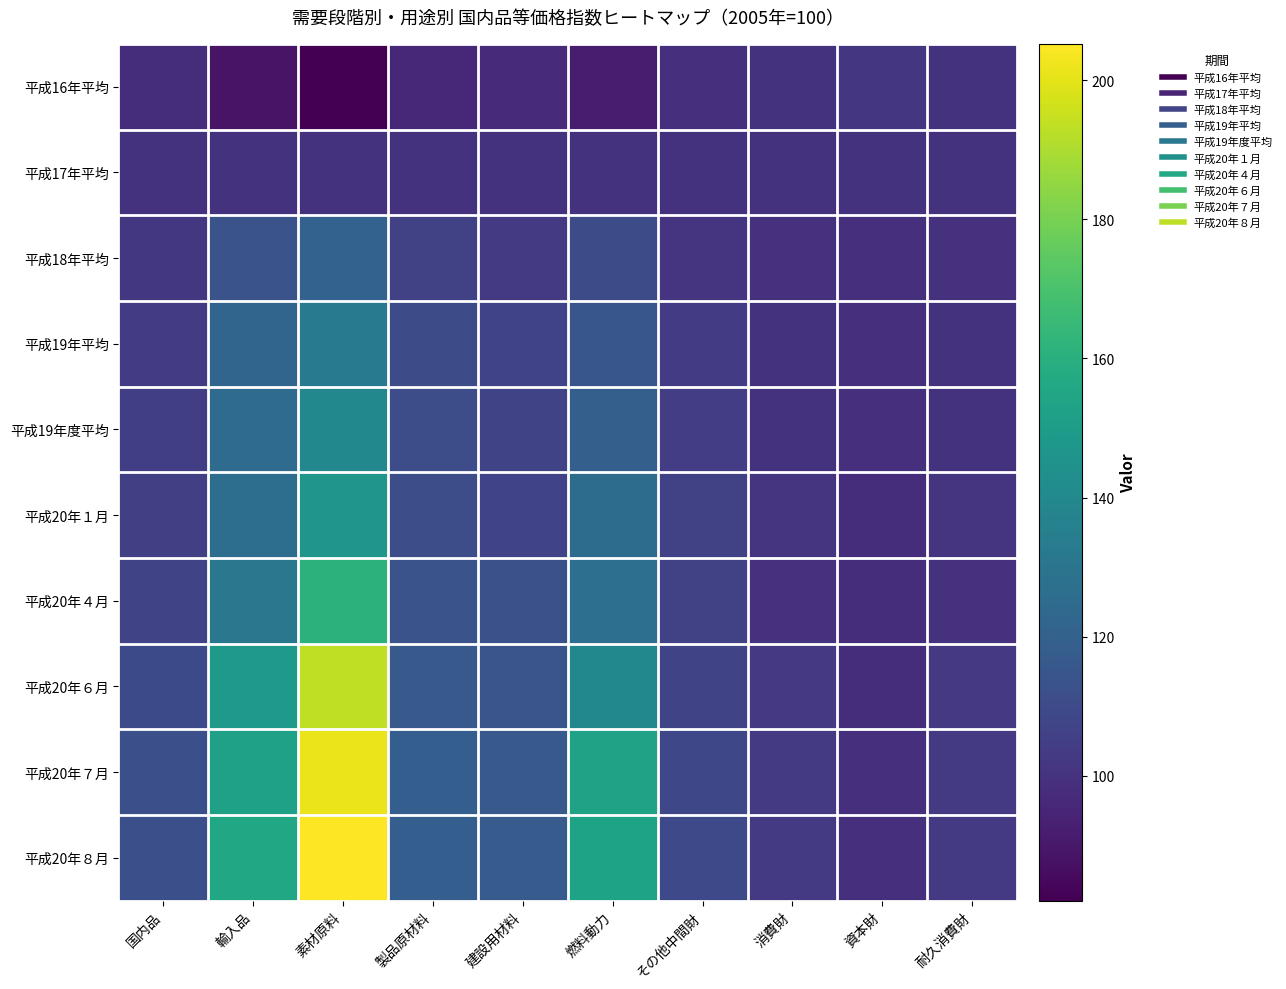

What is the smallest value displayed?

82.1